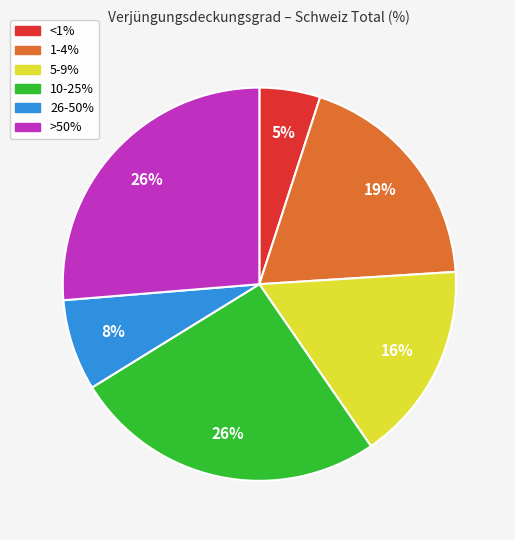

To the nearest percent, what is the combined percentage of <1% and >50%?

31%